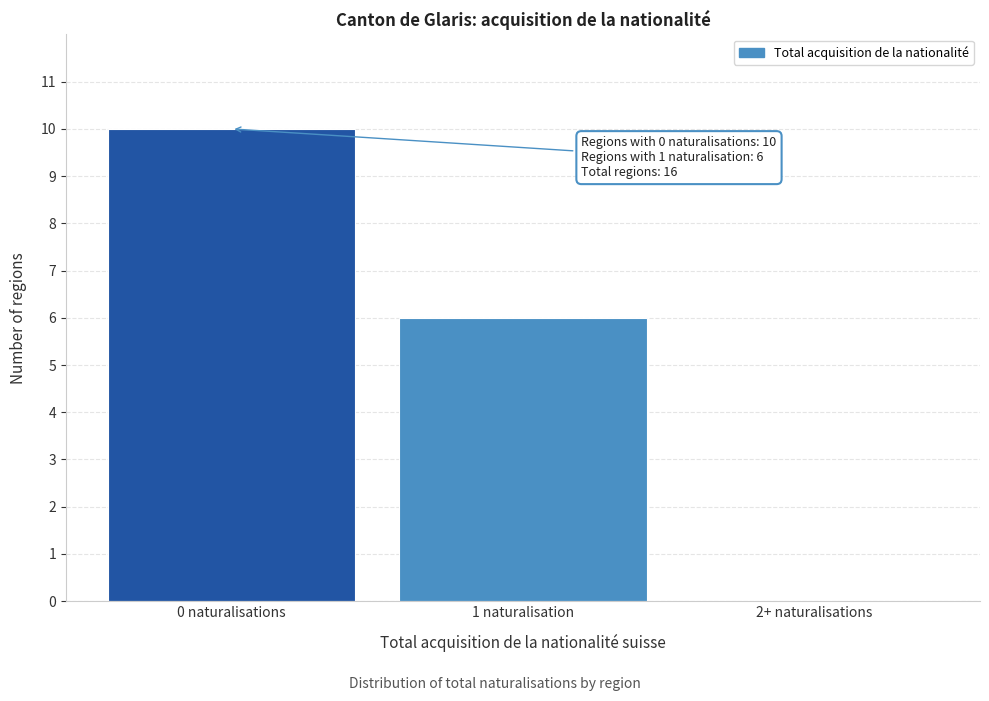

Reading left to right, what are all the values shown in this chart?

0 naturalisations=10	1 naturalisation=6	2+ naturalisations=0